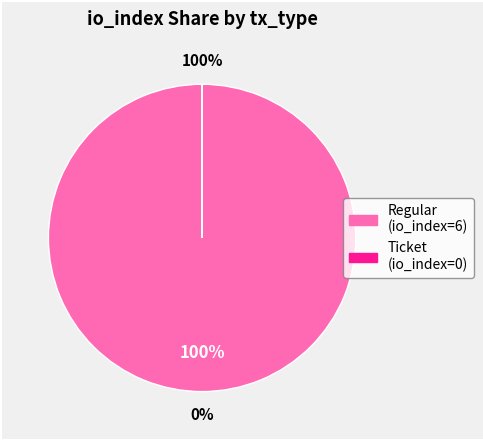

What is the change in value from Regular (io_index=6) to Ticket (io_index=0)?

-6.0